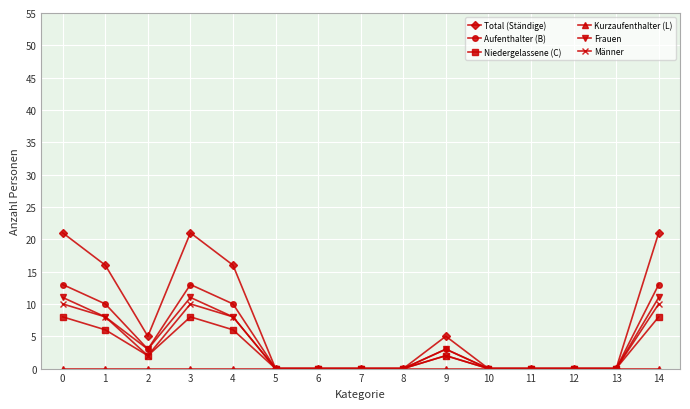

Which series has the largest total across all categories?

Total (Ständige)